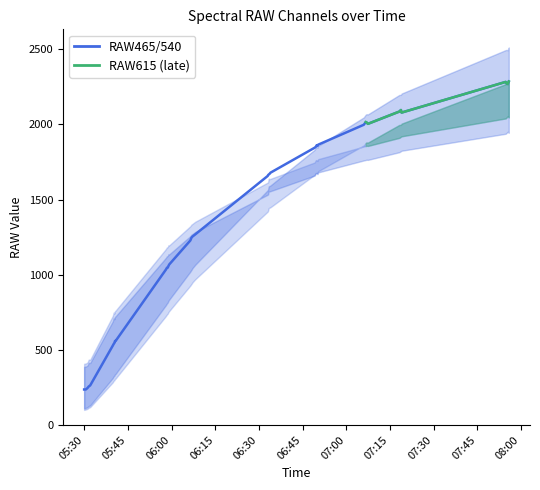

At which label does RAW465 first exceed 1426?

2013-08-21 06:33:22